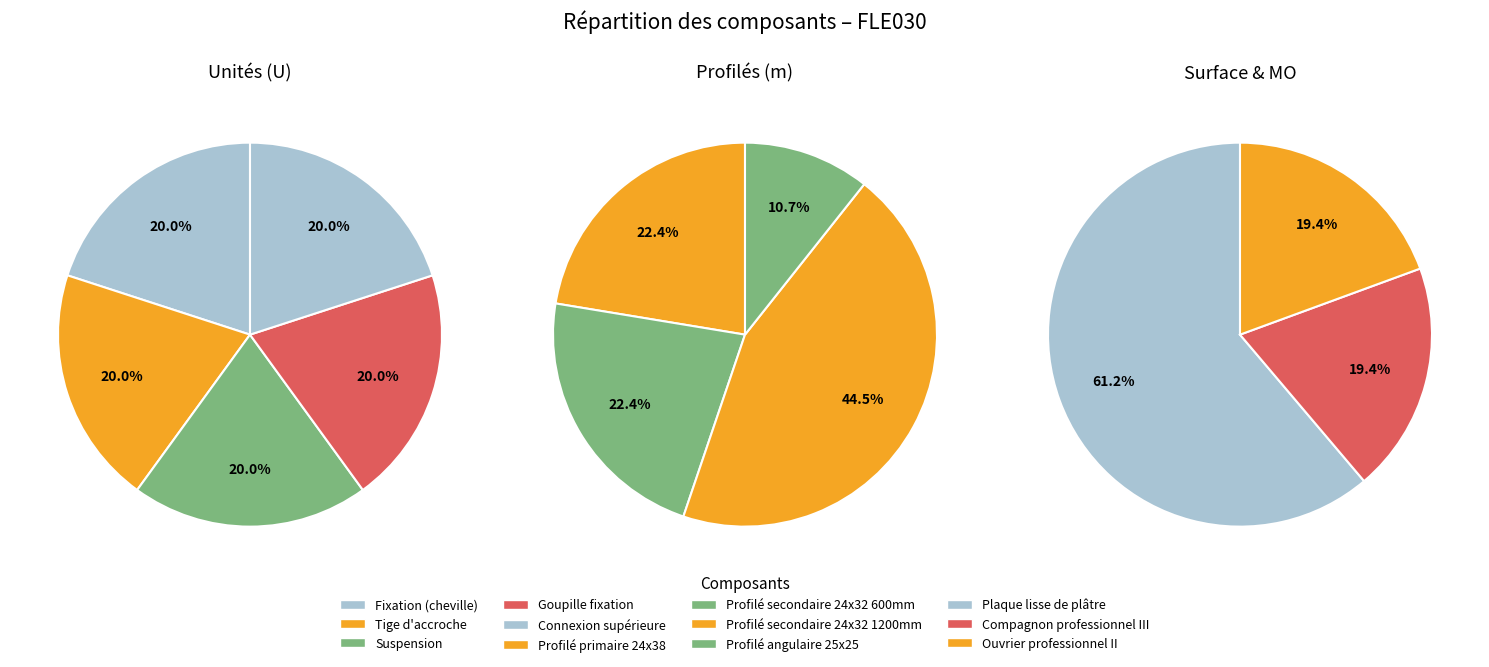

Count the number of slices in the pie.

12